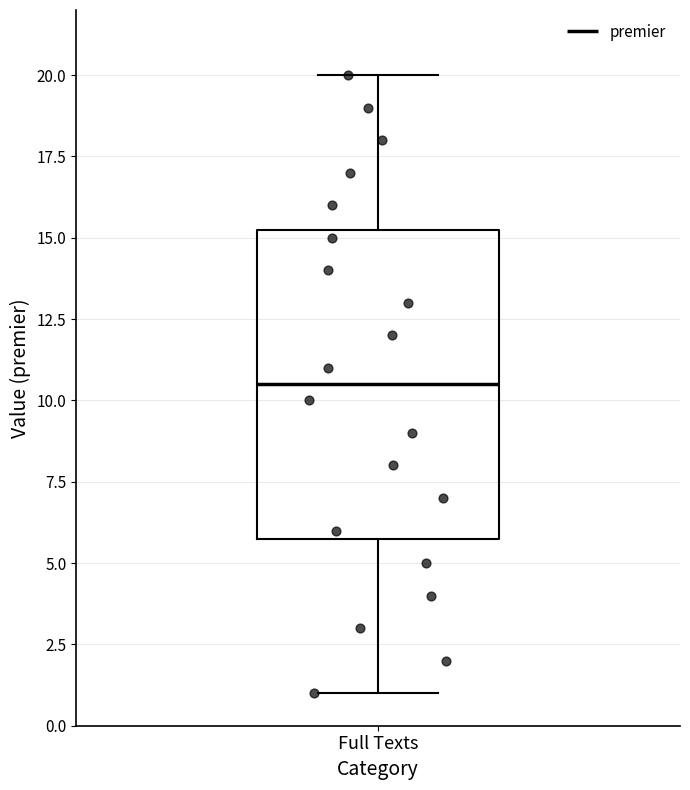

Where does the lower whisker of the box for Full Texts end on the y-axis? The values are not printed on the chart, so give them approximately, as read against the axis.

1.0